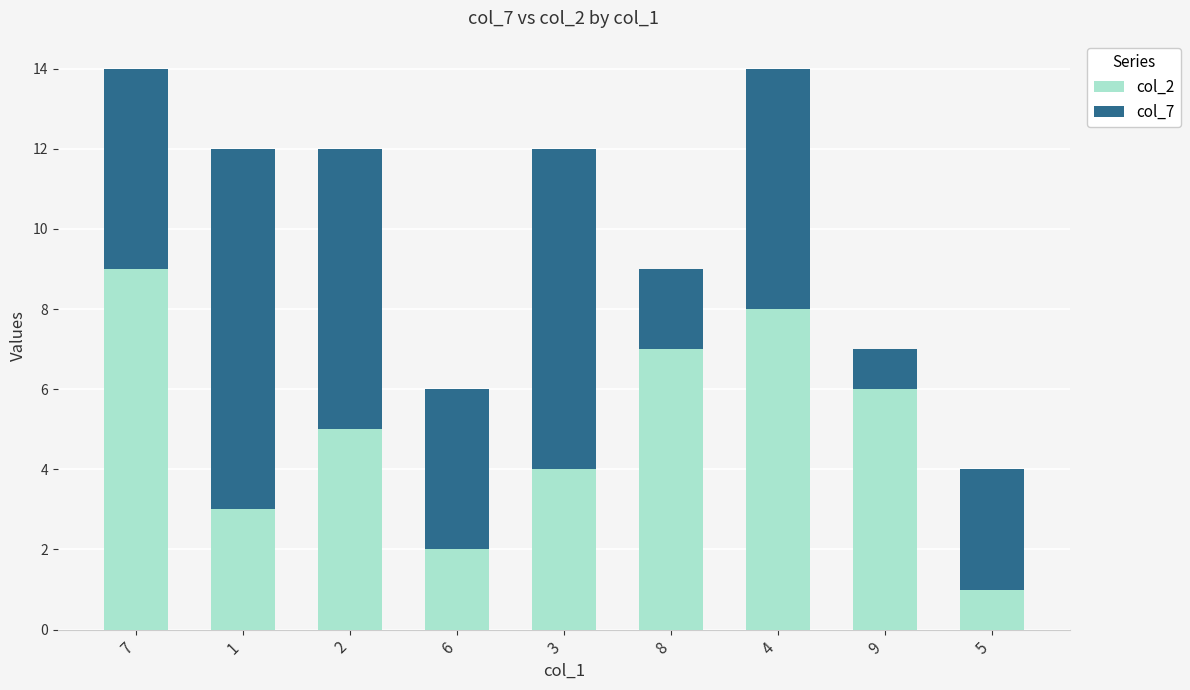

Is it true that col_2 equals 6 at 9?

True